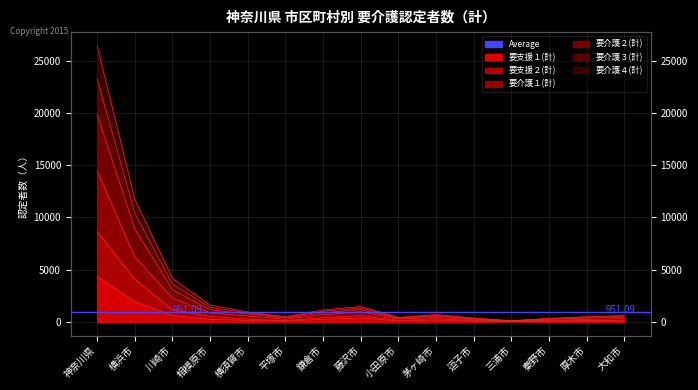

At how many categories does at least one series exceed 20226?

1